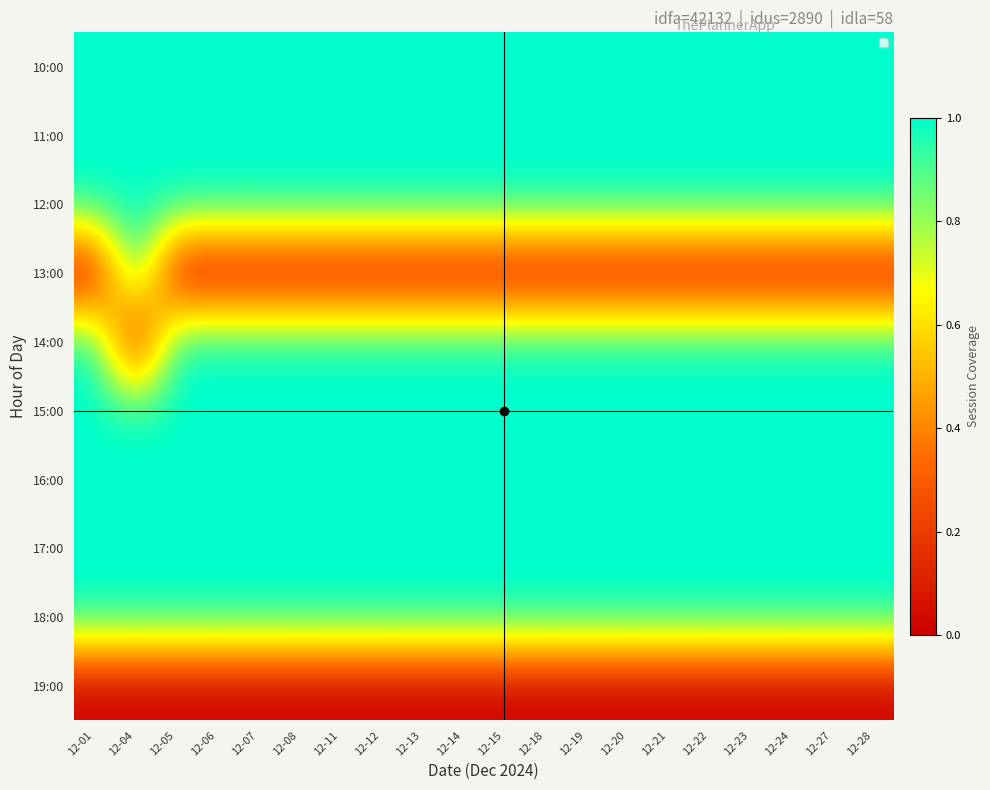

Reading left to right, transcribe all the data shown in this chart.

10:00: 12-01=1	12-04=1	12-05=1	12-06=1	12-07=1	12-08=1	12-11=1	12-12=1	12-13=1	12-14=1	12-15=1	12-18=1	12-19=1	12-20=1	12-21=1	12-22=1	12-23=1	12-24=1	12-27=1	12-28=1
11:00: 12-01=1	12-04=1	12-05=1	12-06=1	12-07=1	12-08=1	12-11=1	12-12=1	12-13=1	12-14=1	12-15=1	12-18=1	12-19=1	12-20=1	12-21=1	12-22=1	12-23=1	12-24=1	12-27=1	12-28=1
12:00: 12-01=1	12-04=1	12-05=1	12-06=1	12-07=1	12-08=1	12-11=1	12-12=1	12-13=1	12-14=1	12-15=1	12-18=1	12-19=1	12-20=1	12-21=1	12-22=1	12-23=1	12-24=1	12-27=1	12-28=1
13:00: 12-01=0	12-04=1	12-05=0	12-06=0	12-07=0	12-08=0	12-11=0	12-12=0	12-13=0	12-14=0	12-15=0	12-18=0	12-19=0	12-20=0	12-21=0	12-22=0	12-23=0	12-24=0	12-27=0	12-28=0
14:00: 12-01=1	12-04=0	12-05=1	12-06=1	12-07=1	12-08=1	12-11=1	12-12=1	12-13=1	12-14=1	12-15=1	12-18=1	12-19=1	12-20=1	12-21=1	12-22=1	12-23=1	12-24=1	12-27=1	12-28=1
15:00: 12-01=1	12-04=1	12-05=1	12-06=1	12-07=1	12-08=1	12-11=1	12-12=1	12-13=1	12-14=1	12-15=1	12-18=1	12-19=1	12-20=1	12-21=1	12-22=1	12-23=1	12-24=1	12-27=1	12-28=1
16:00: 12-01=1	12-04=1	12-05=1	12-06=1	12-07=1	12-08=1	12-11=1	12-12=1	12-13=1	12-14=1	12-15=1	12-18=1	12-19=1	12-20=1	12-21=1	12-22=1	12-23=1	12-24=1	12-27=1	12-28=1
17:00: 12-01=1	12-04=1	12-05=1	12-06=1	12-07=1	12-08=1	12-11=1	12-12=1	12-13=1	12-14=1	12-15=1	12-18=1	12-19=1	12-20=1	12-21=1	12-22=1	12-23=1	12-24=1	12-27=1	12-28=1
18:00: 12-01=1	12-04=1	12-05=1	12-06=1	12-07=1	12-08=1	12-11=1	12-12=1	12-13=1	12-14=1	12-15=1	12-18=1	12-19=1	12-20=1	12-21=1	12-22=1	12-23=1	12-24=1	12-27=1	12-28=1
19:00: 12-01=0	12-04=0	12-05=0	12-06=0	12-07=0	12-08=0	12-11=0	12-12=0	12-13=0	12-14=0	12-15=0	12-18=0	12-19=0	12-20=0	12-21=0	12-22=0	12-23=0	12-24=0	12-27=0	12-28=0